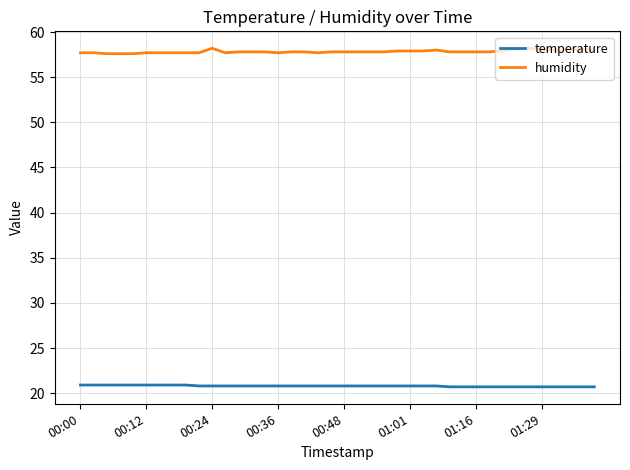

Rank the series by their maximum value, from lowest to highest.

temperature, humidity